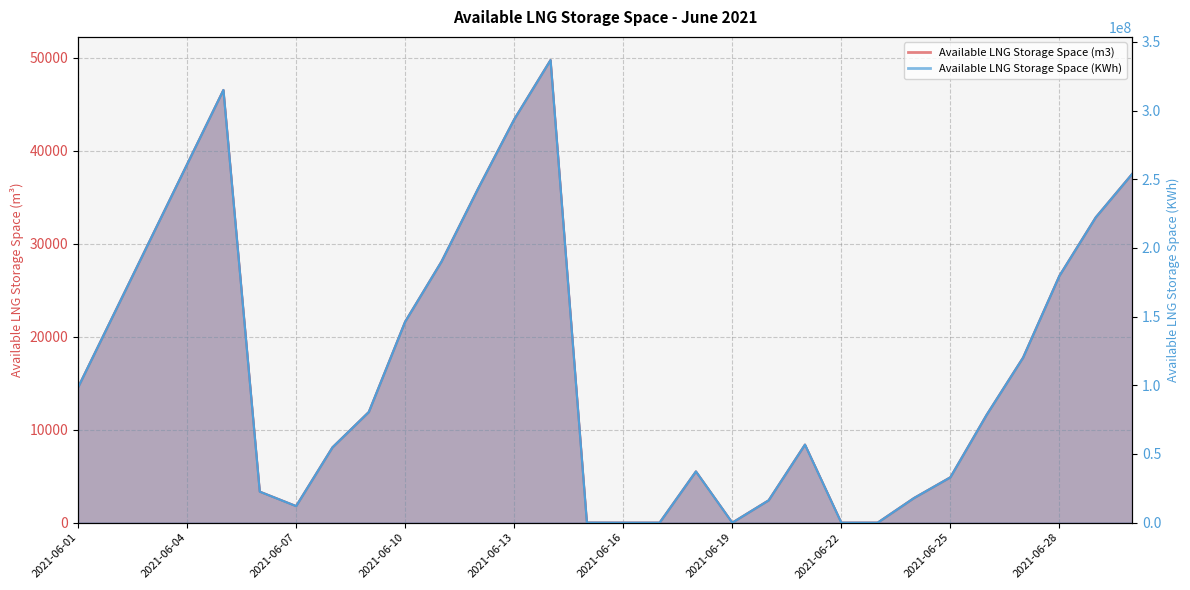

At which label does Available LNG Storage Space (KWh) first exceed 80565151?

2021-06-01